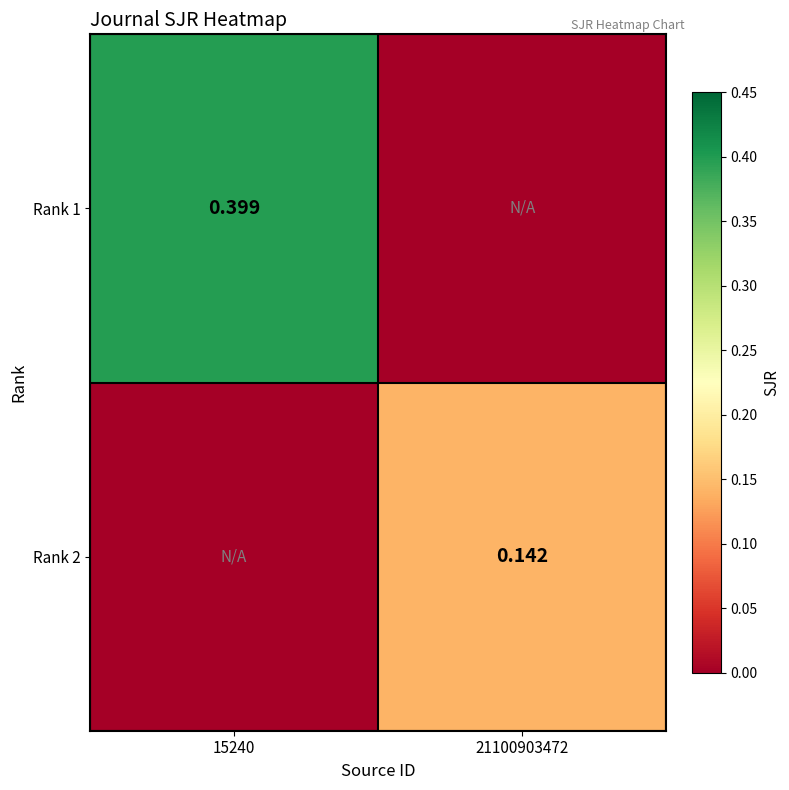

The Rank 2 series shows 0.1 at 21100903472. True or false?

True